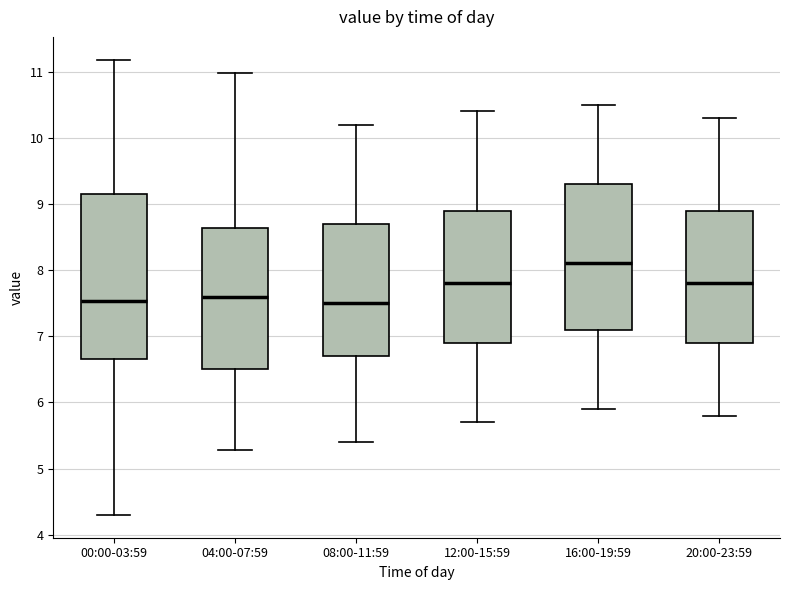

Where is the lower edge of the box for 04:00-07:59 on the y-axis? The values are not printed on the chart, so give them approximately, as read against the axis.

6.5